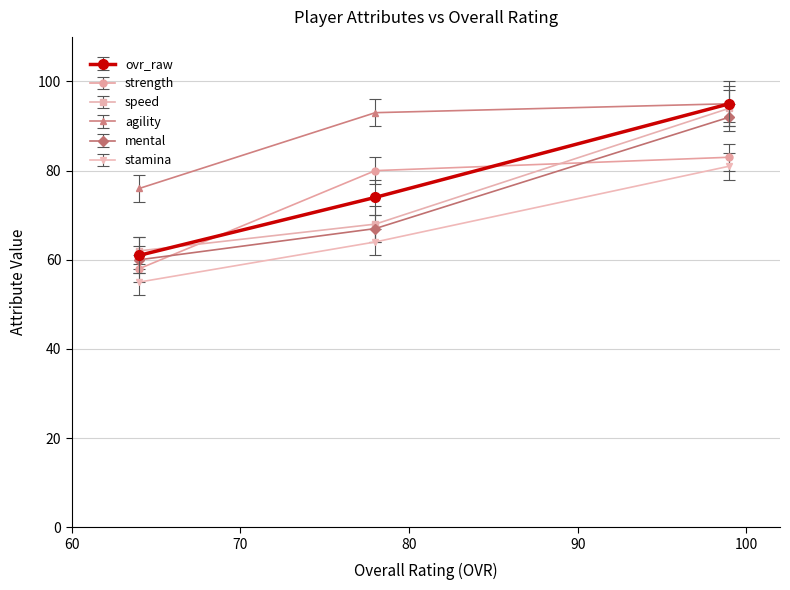

How many lines are shown in the chart?

6